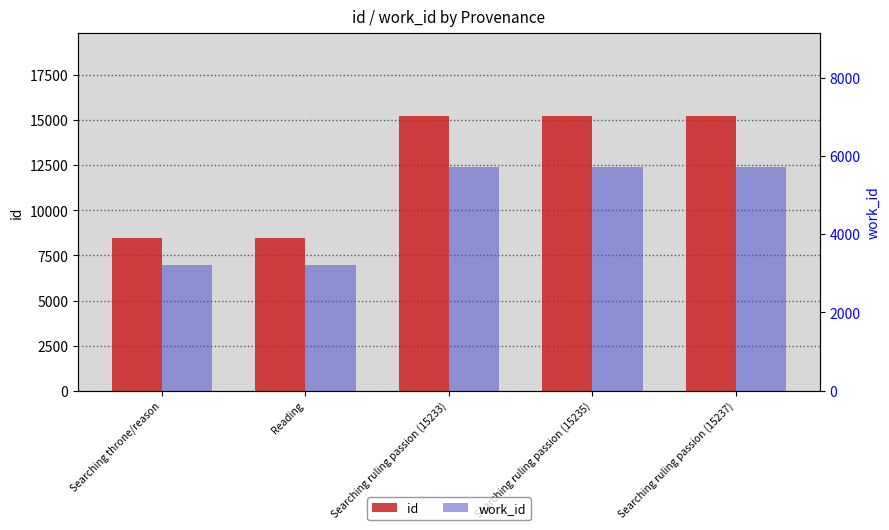

List the labels in order of work_id value, largest first.

Searching ruling passion (15233), Searching ruling passion (15235), Searching ruling passion (15237), Searching throne/reason, Reading